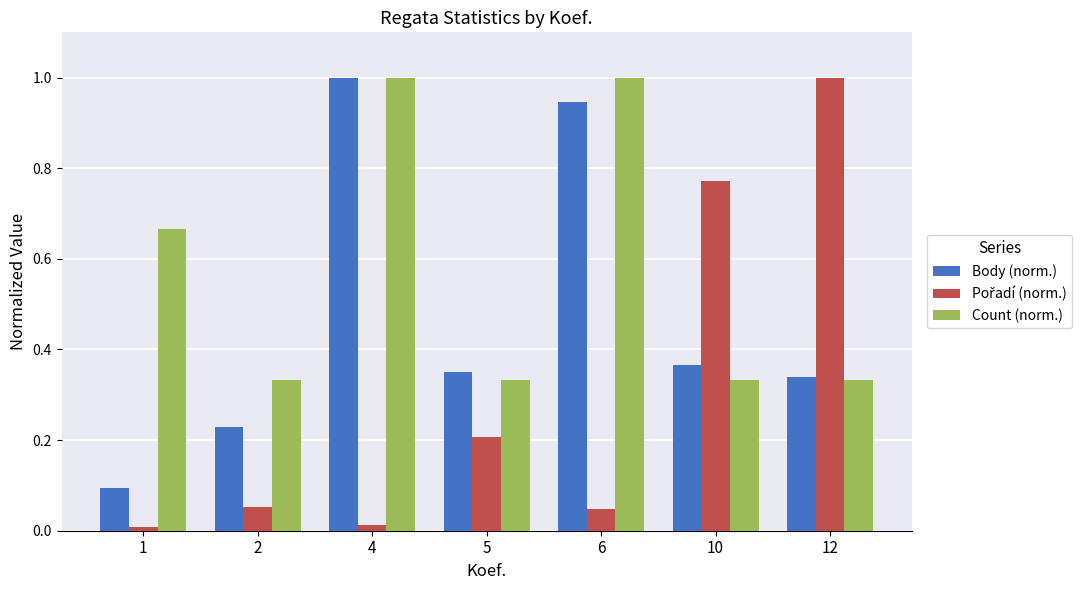

What is the average value of the Count (norm.) series?

0.6